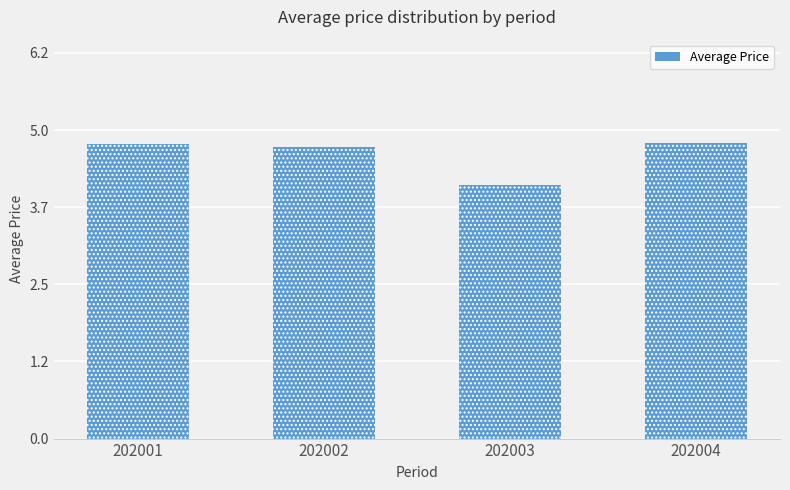

Where is the data nearest to the value 4?

202003